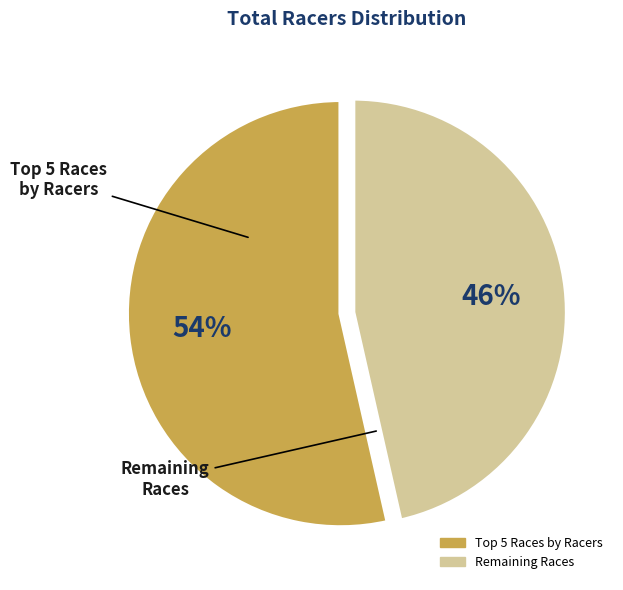

Is there a majority slice in this chart?

Yes